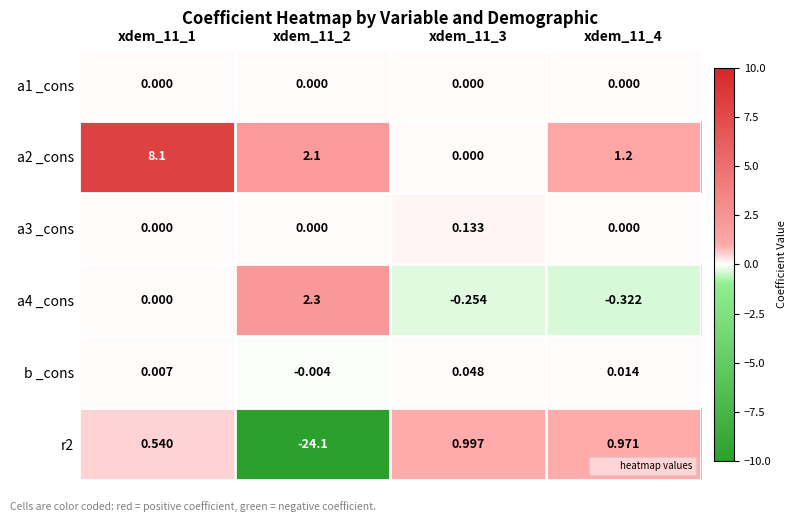

At which category is the sum across all series the highest?

xdem_11_1